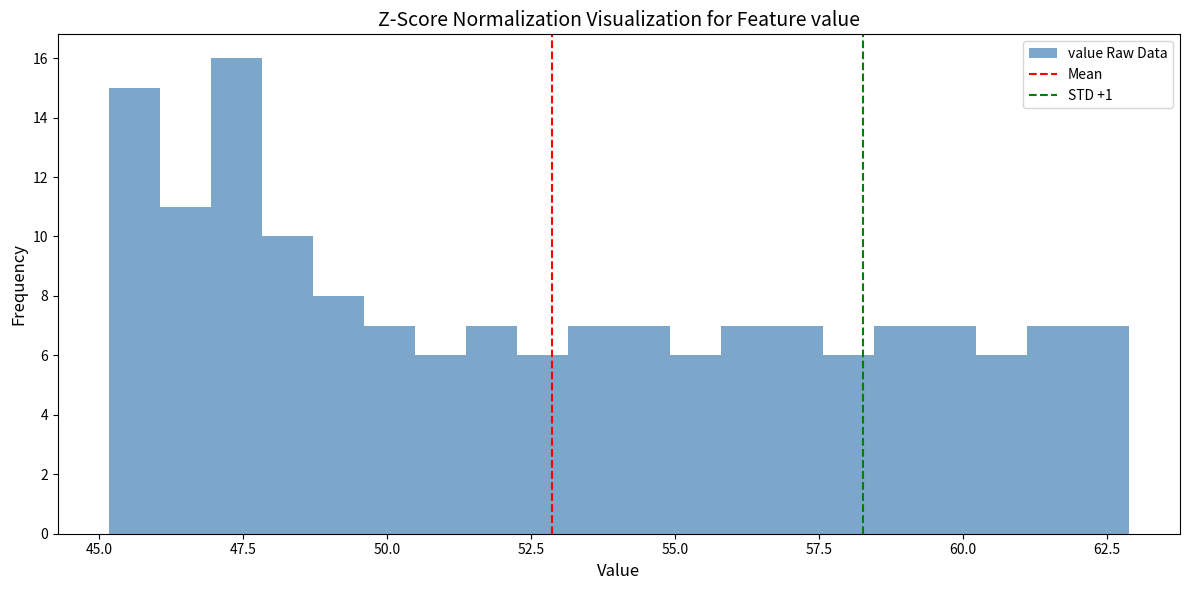

Around what value on the x-axis is the tallest bar? Give the approximate position of its centre, as read against the axis.

47.5